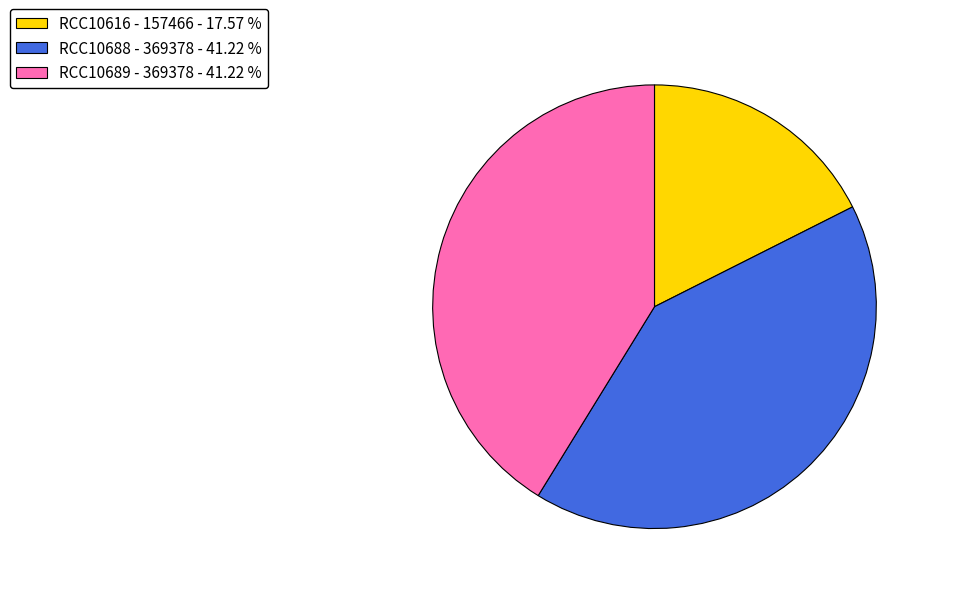

How many slices are in this pie chart?

3